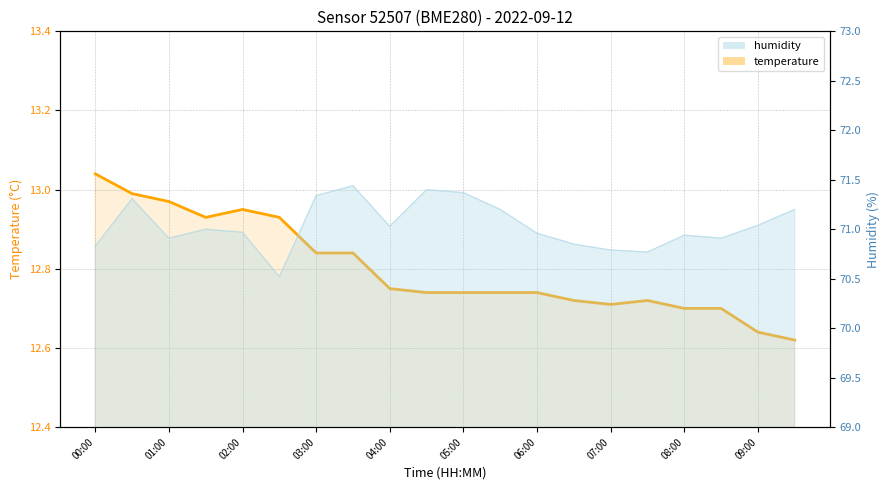

True or false: humidity and temperature cross at least once.

False